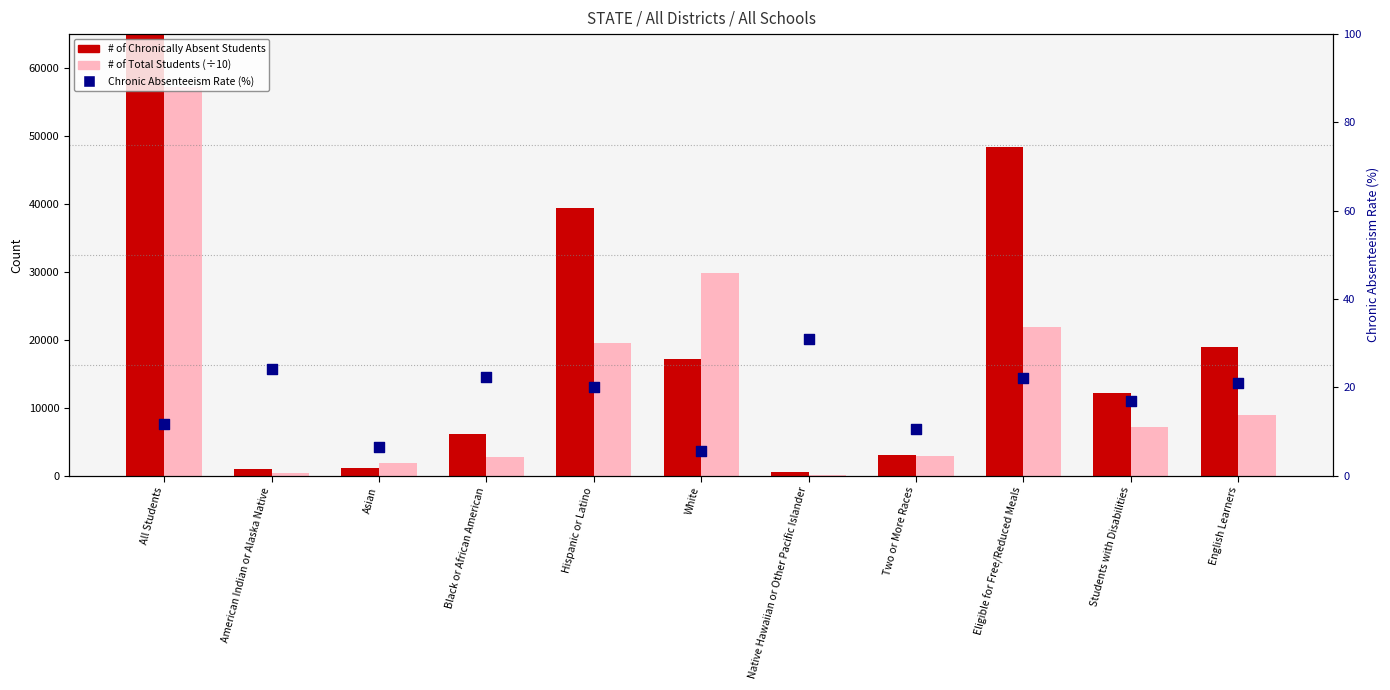

Which series has the widest spread of Y values?

# of Chronically Absent Students